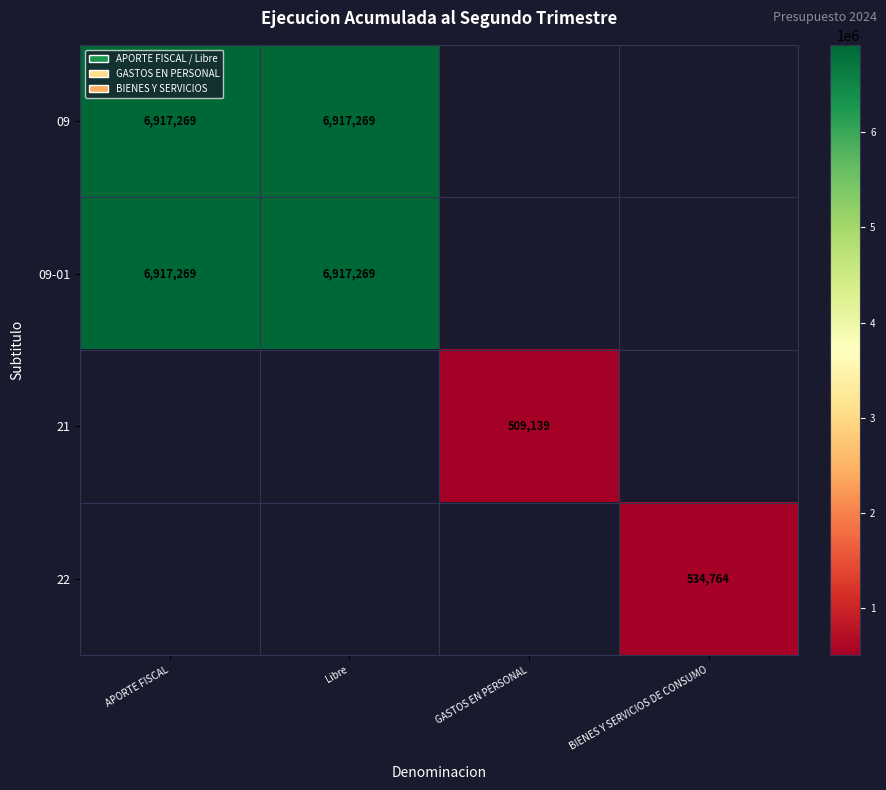

The 09-01 series shows 1510086 at Libre. True or false?

False